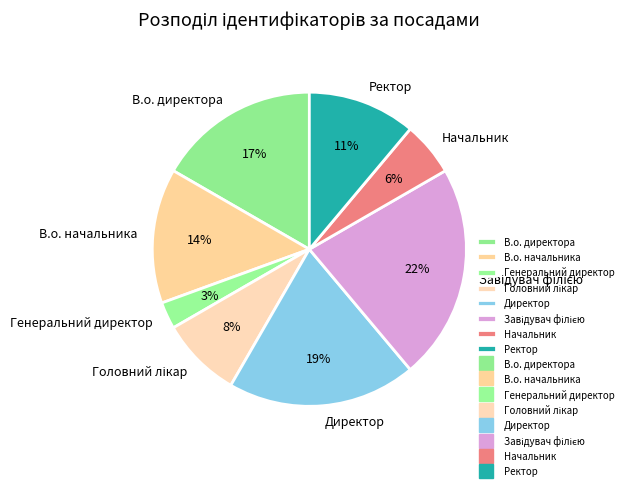

Does Генеральний директор account for over 50% of the chart?

No